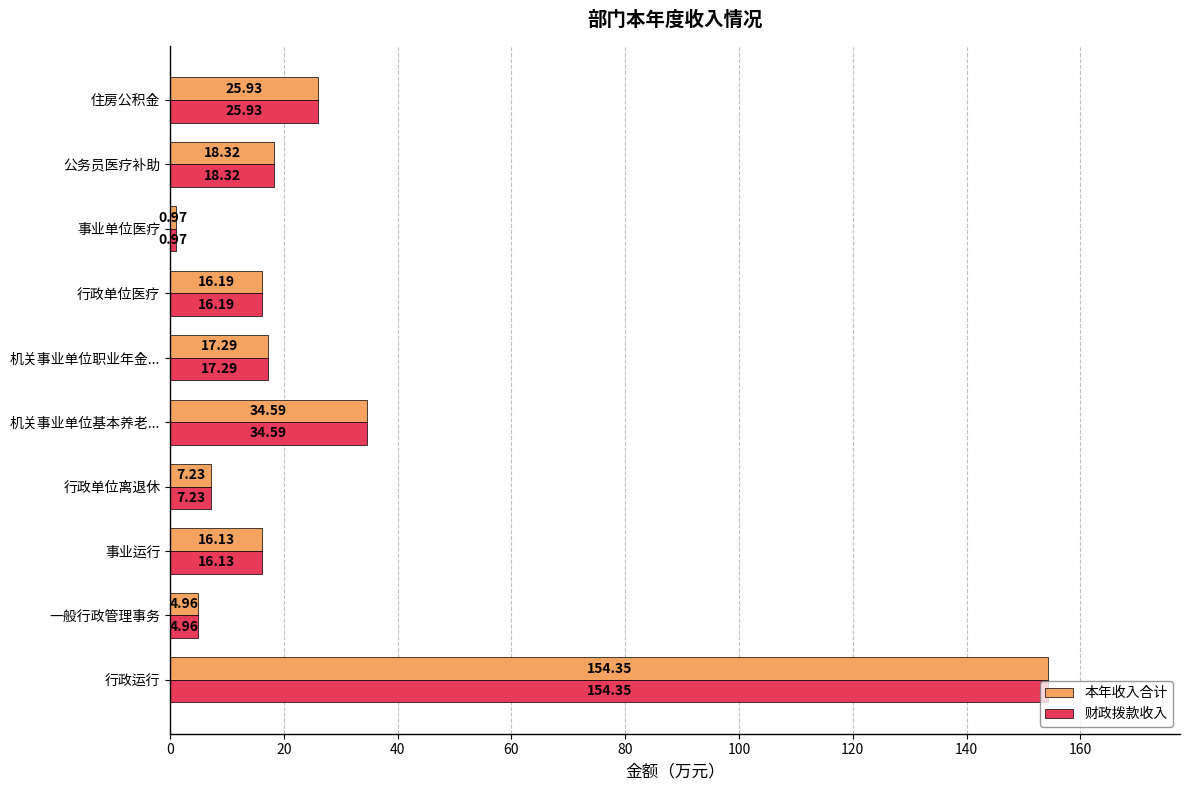

What is the average value of the 本年收入合计 series?

29.6